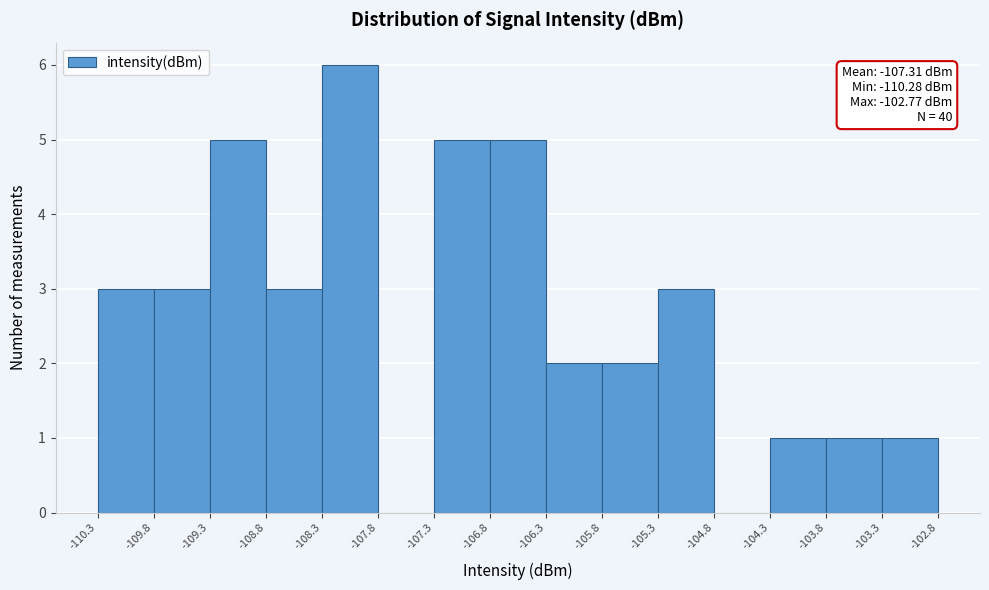

Which range on the x-axis has the tallest bar?

-108.3 to -107.8